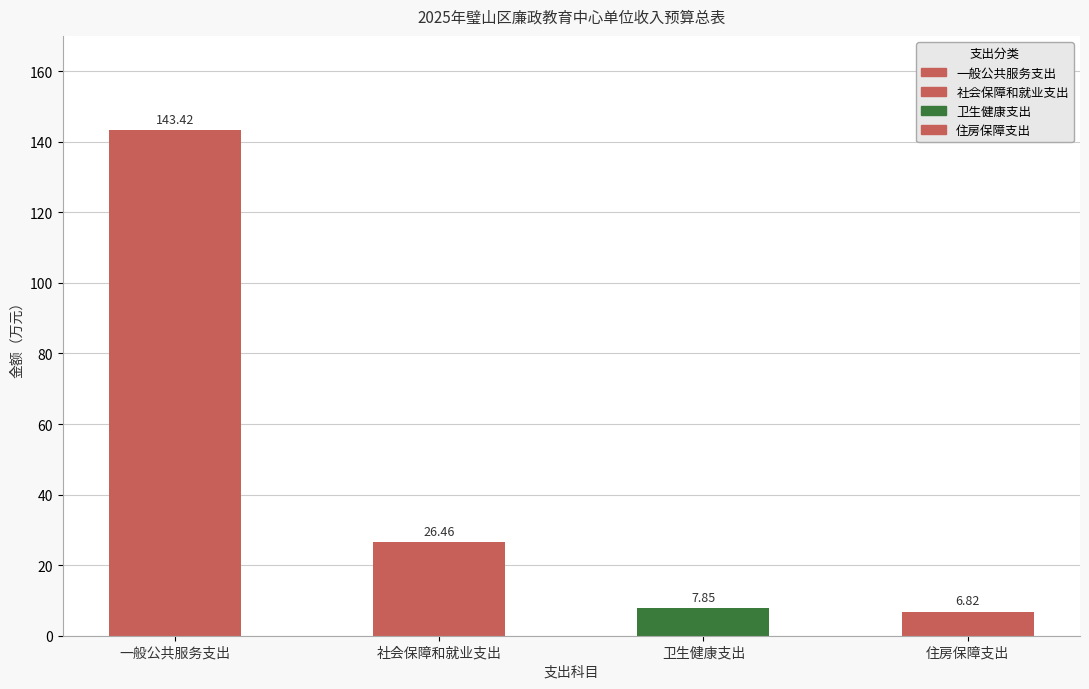

Where does the 总计 series first go above 26?

一般公共服务支出